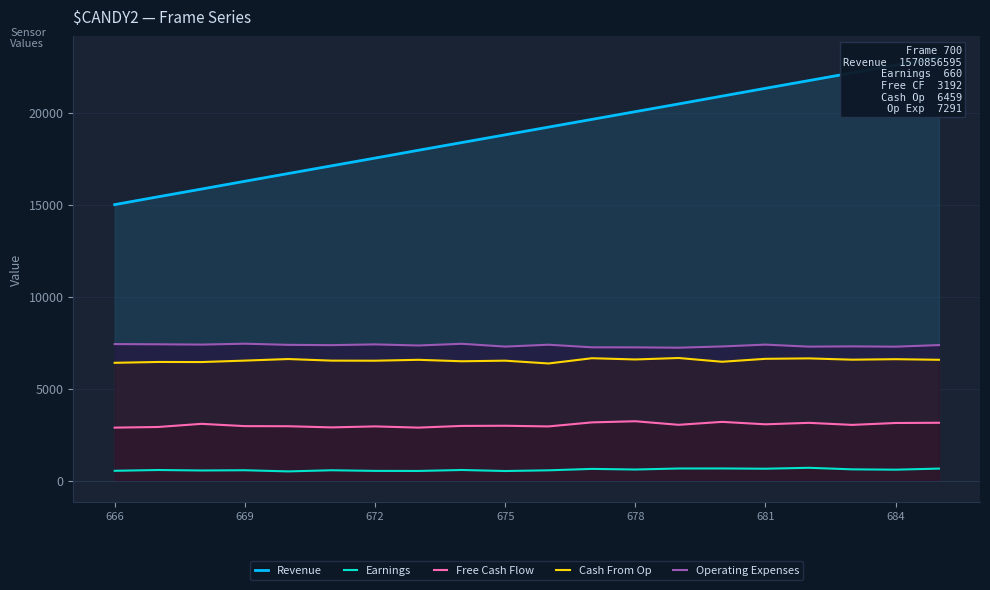

What is the lowest value of the Operating Expenses series?

7223